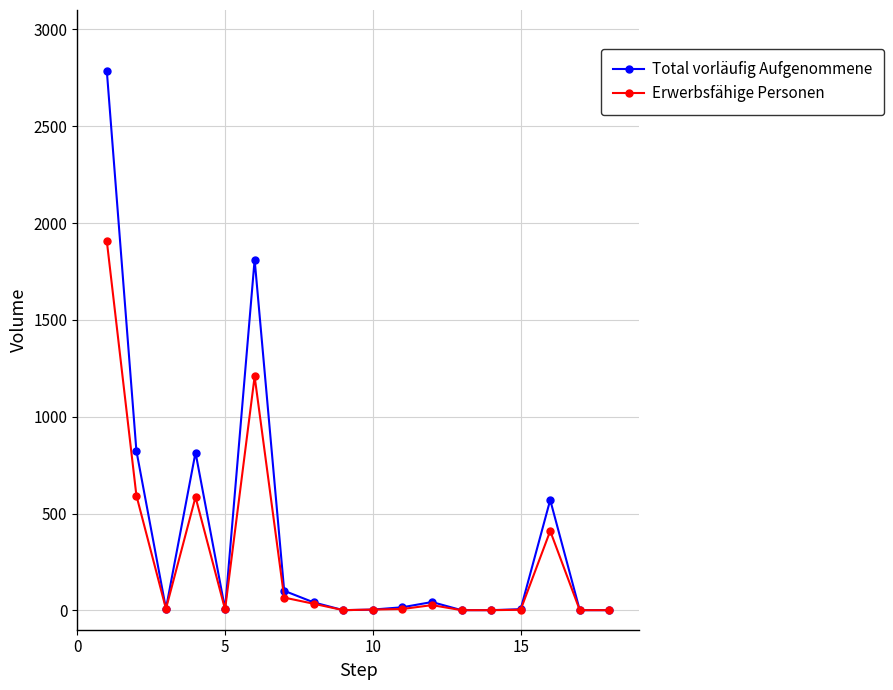

List the series in order of their overall mean, lowest first.

Erwerbsfähige Personen, Total vorläufig Aufgenommene